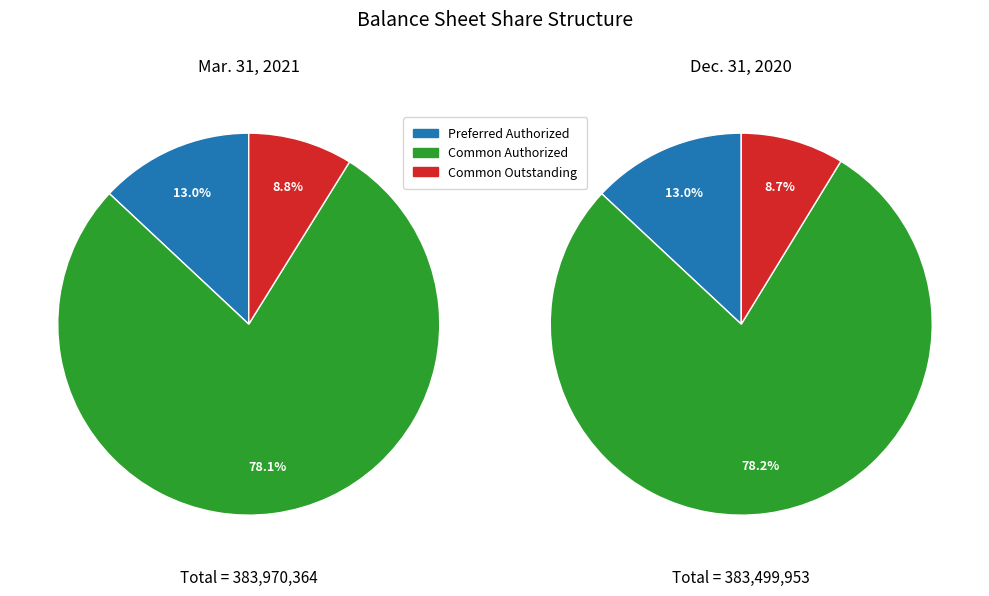

Which series changed the most between Common Authorized and Common Outstanding?

Dec. 31, 2020